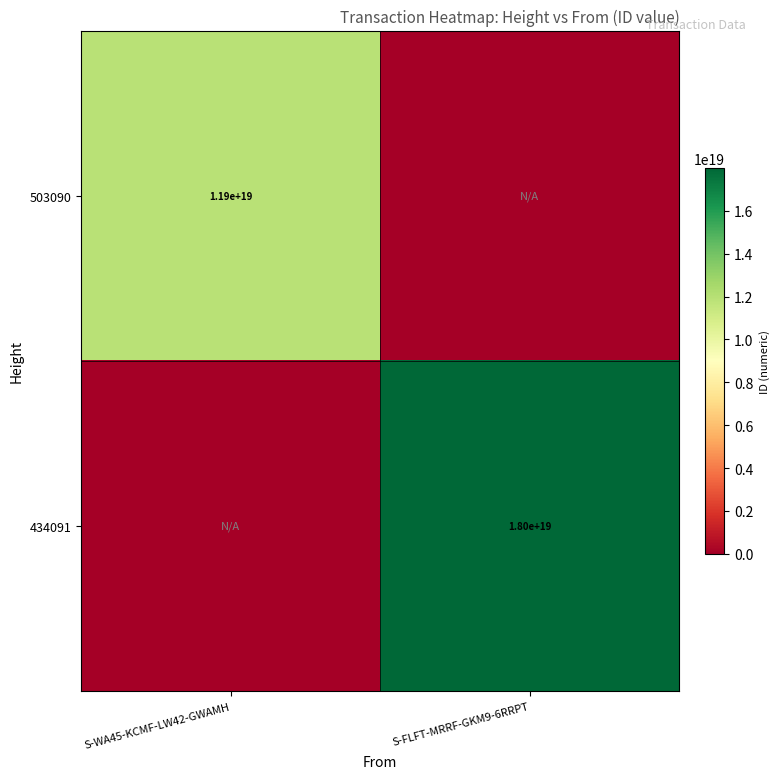

The value of 503090 at S-WA45-KCMF-LW42-GWAMH is 17217897195620952064. True or false?

False